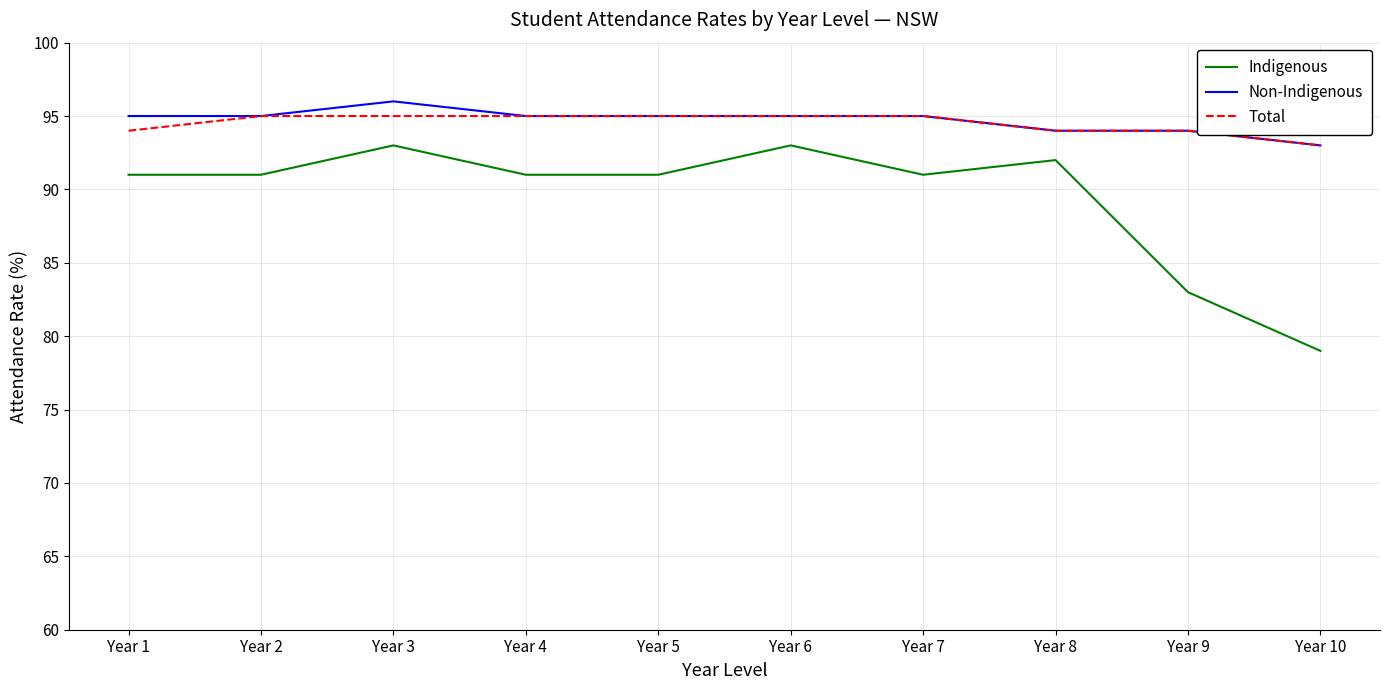

Which series has the widest spread of values?

Indigenous